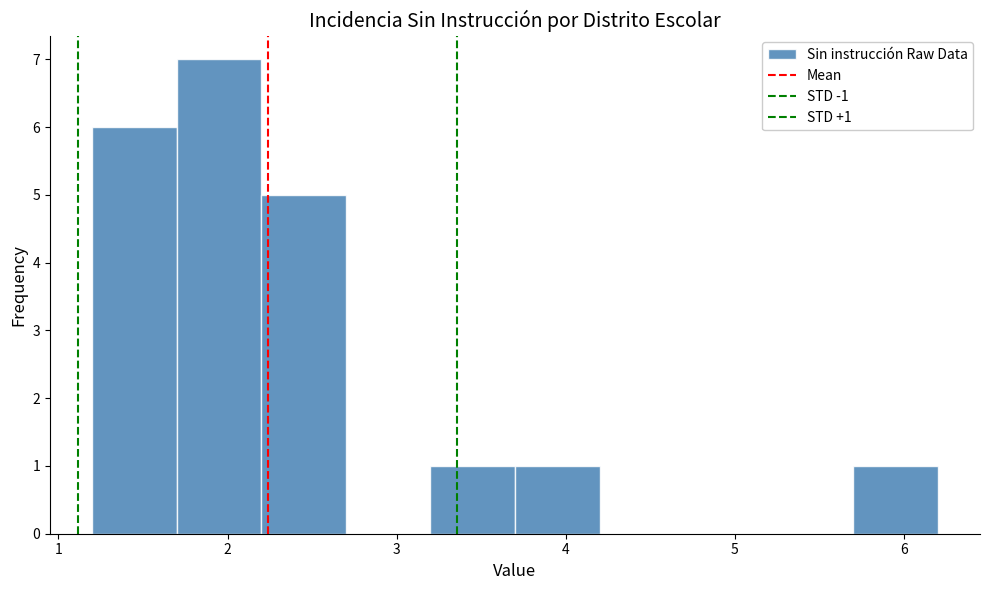

Which range on the x-axis has the tallest bar?

1.7 to 2.2